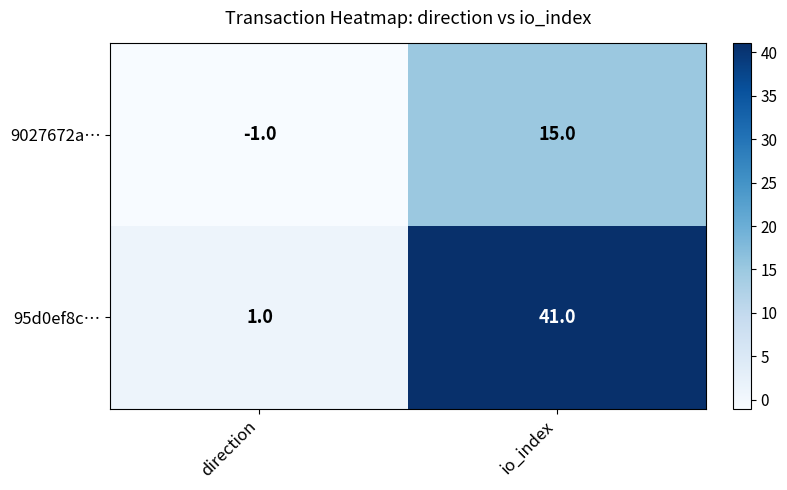

At io_index, list the series in order from largest to smallest.

95d0ef8c…, 9027672a…